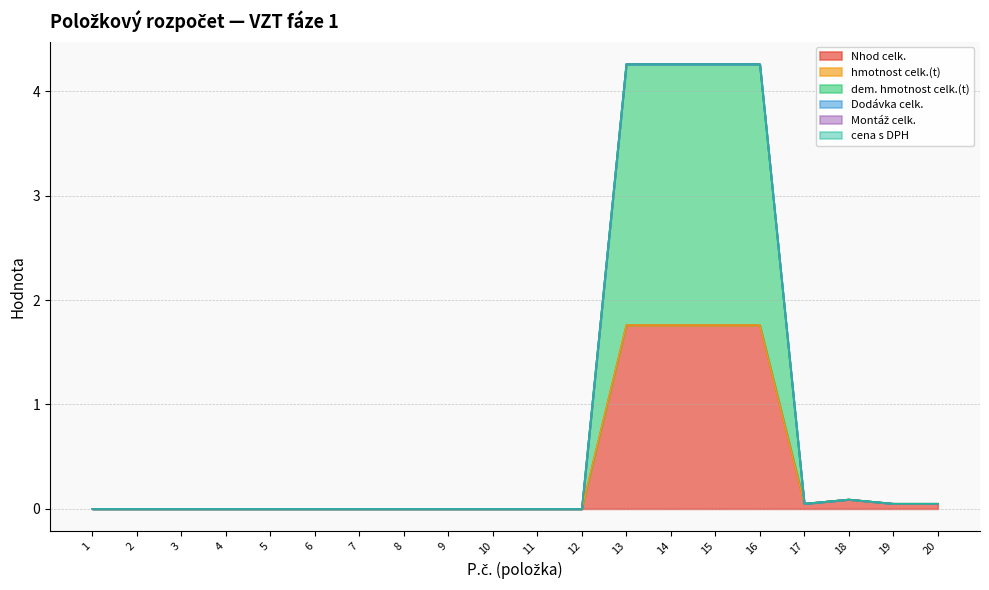

The Nhod celk. series shows 0.0 at 1. True or false?

True